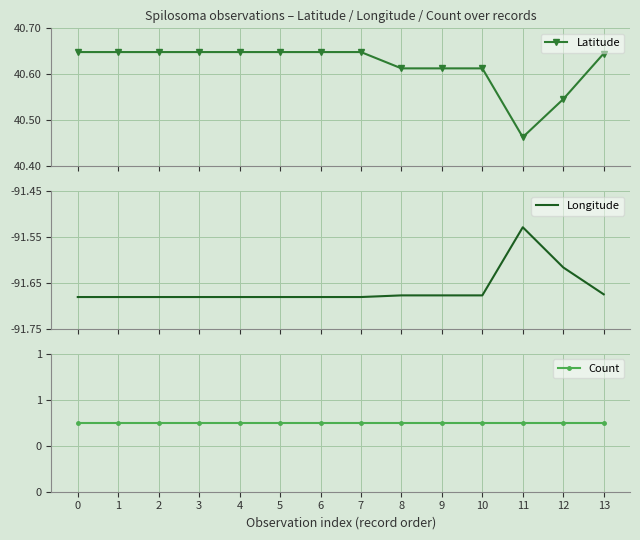

Between 7 and 4, which is larger?

7